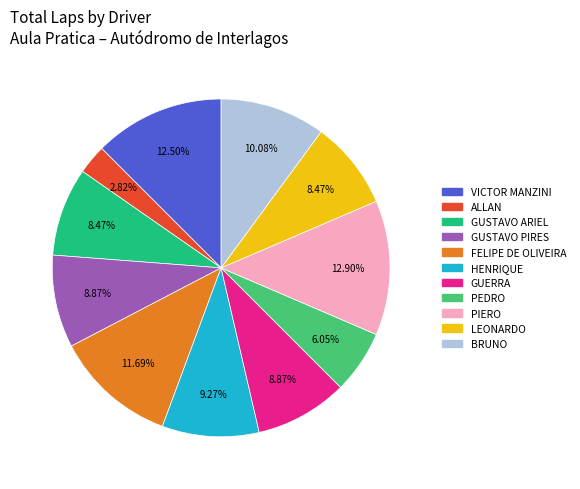

Which category has the smallest portion of the pie?

ALLAN